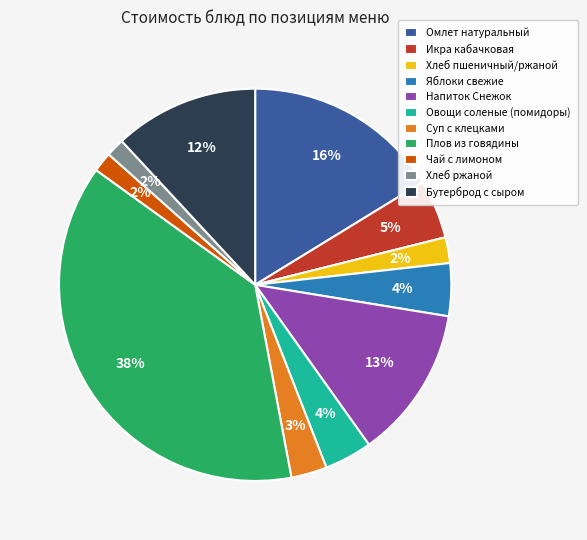

To the nearest percent, what percentage of the pie is Икра кабачковая?

5%